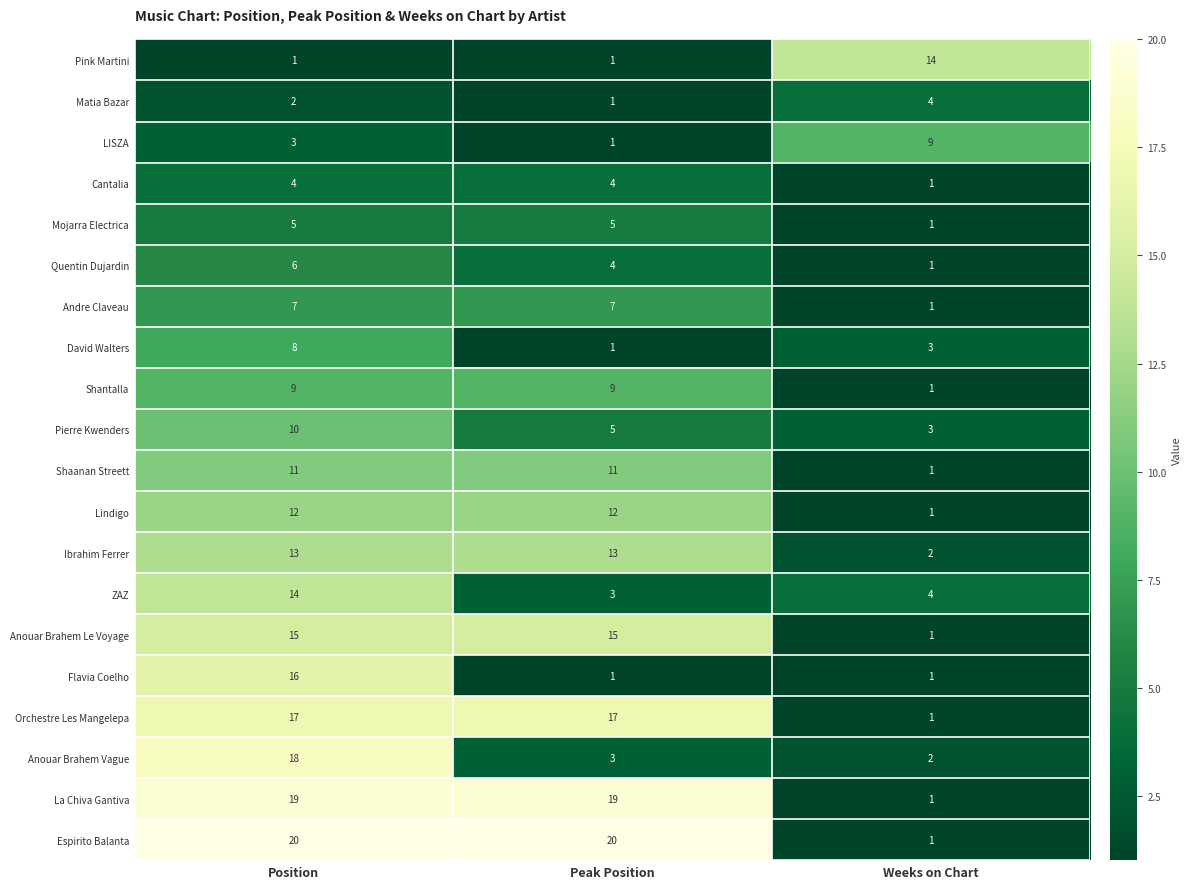

Between Peak Position and Weeks on Chart, which series saw the biggest shift?

Espirito Balanta